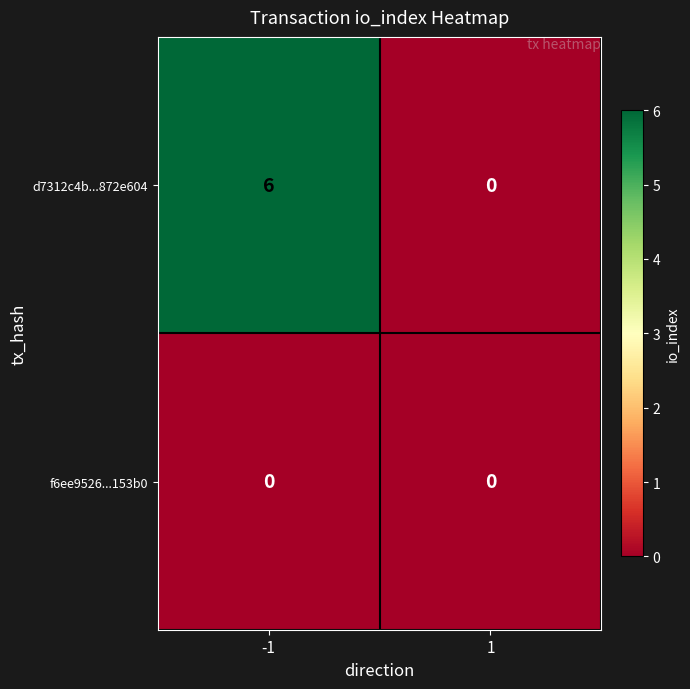

Rank the categories by d7312c4b...872e604 value from lowest to highest.

1, -1